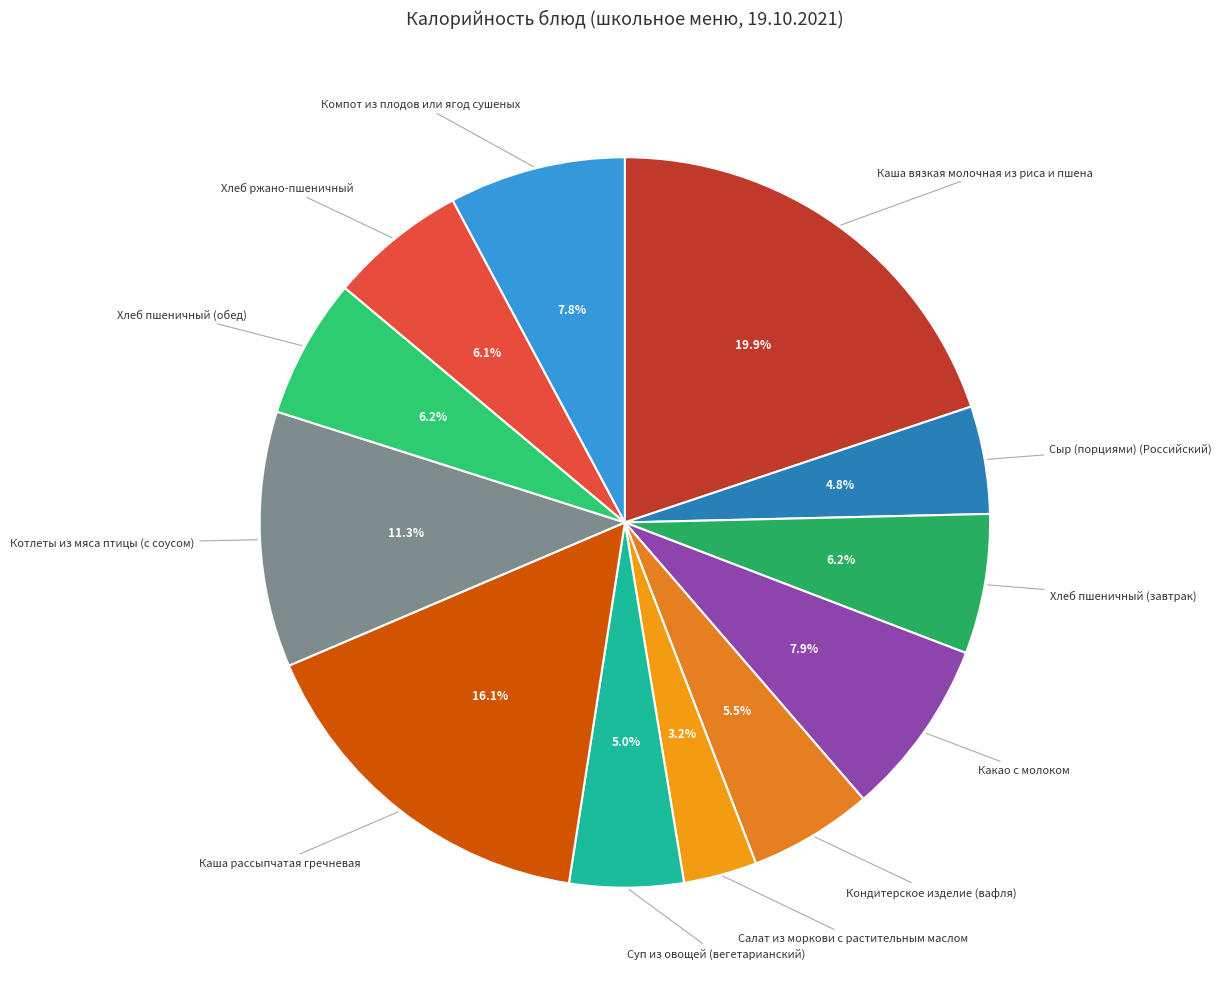

How many slices are in this pie chart?

12